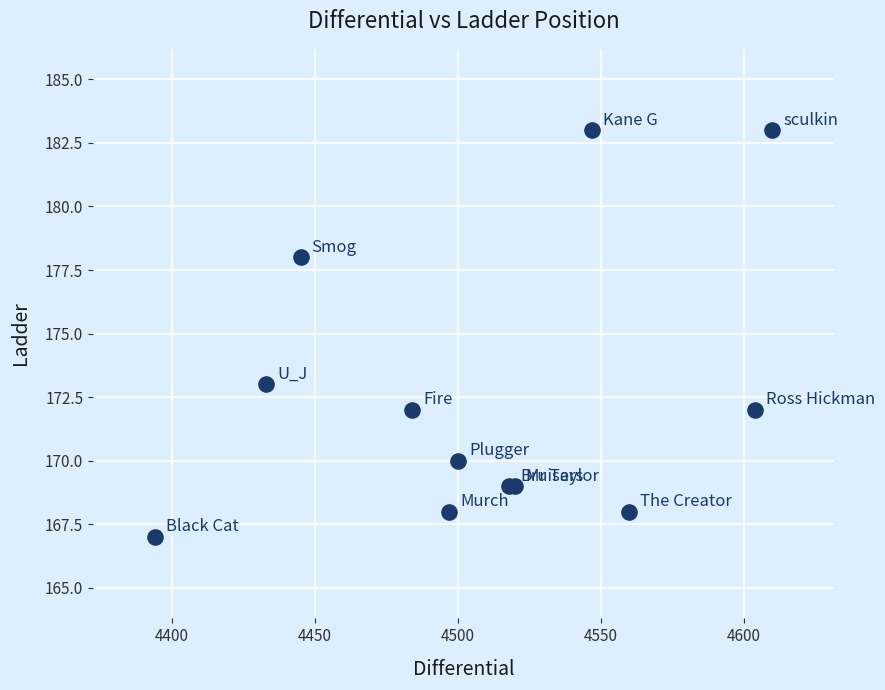

What Y value in the scatter plot is closest to 175?

173